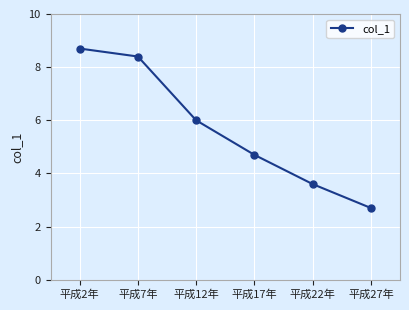

What is the difference between the maximum and minimum values?

6.0